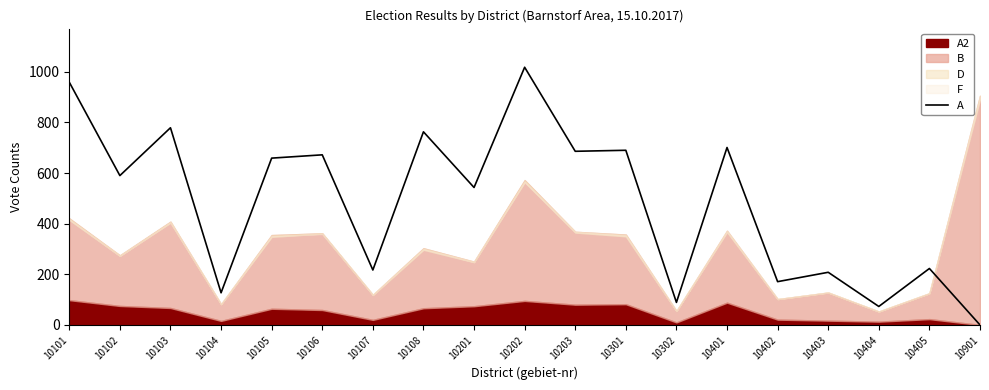

At which category does the data reach its first local peak?

10103